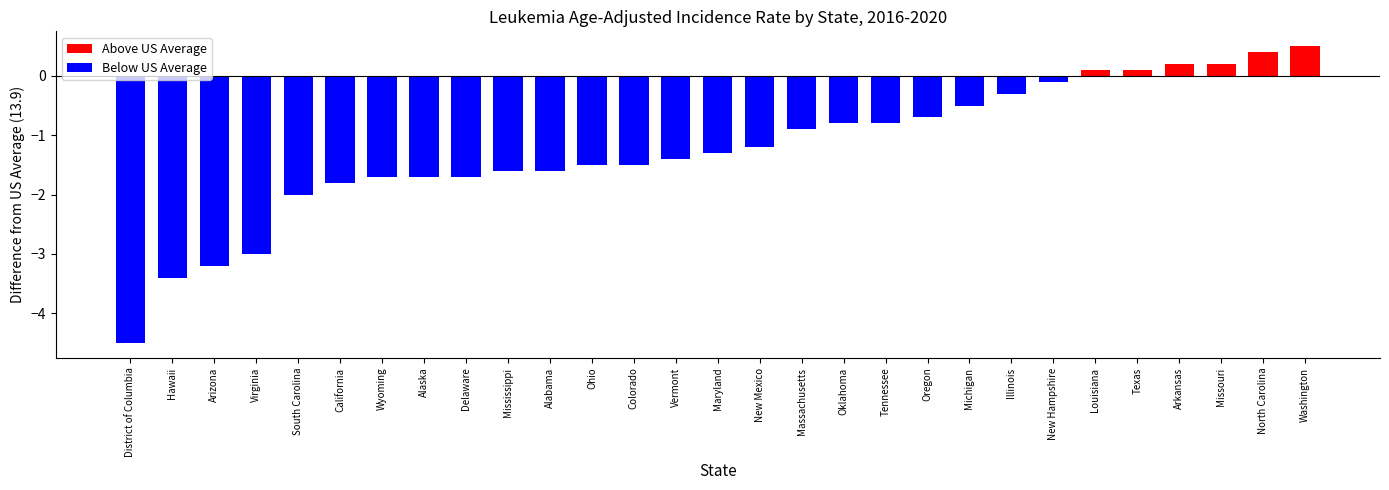

What is the sum of all values?

-35.7